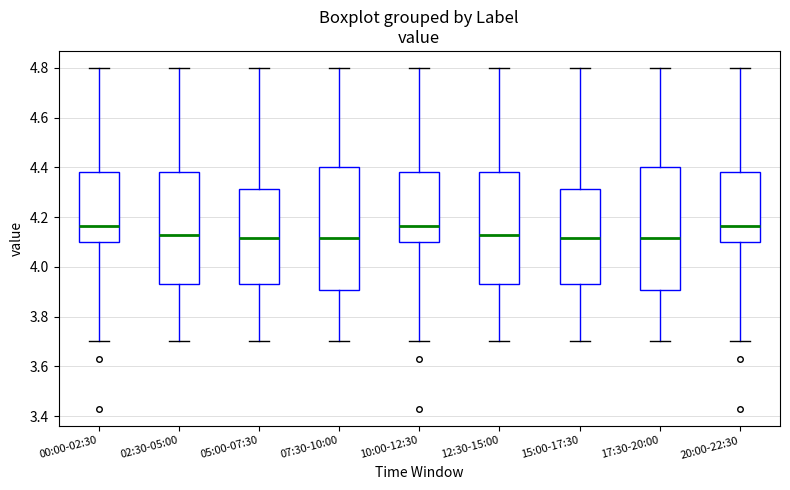

Reading left to right, read every box against the y-axis: the position of its median line, the range the box covers, and the ends of its whiskers. The values are not printed on the chart, so give them approximately, as read against the axis.

00:00-02:30: median 4.16, box 4.10 to 4.38, whiskers 3.70 to 4.80
02:30-05:00: median 4.14, box 3.94 to 4.38, whiskers 3.70 to 4.80
05:00-07:30: median 4.12, box 3.94 to 4.32, whiskers 3.70 to 4.80
07:30-10:00: median 4.12, box 3.90 to 4.40, whiskers 3.70 to 4.80
10:00-12:30: median 4.16, box 4.10 to 4.38, whiskers 3.70 to 4.80
12:30-15:00: median 4.14, box 3.94 to 4.38, whiskers 3.70 to 4.80
15:00-17:30: median 4.12, box 3.94 to 4.32, whiskers 3.70 to 4.80
17:30-20:00: median 4.12, box 3.90 to 4.40, whiskers 3.70 to 4.80
20:00-22:30: median 4.16, box 4.10 to 4.38, whiskers 3.70 to 4.80